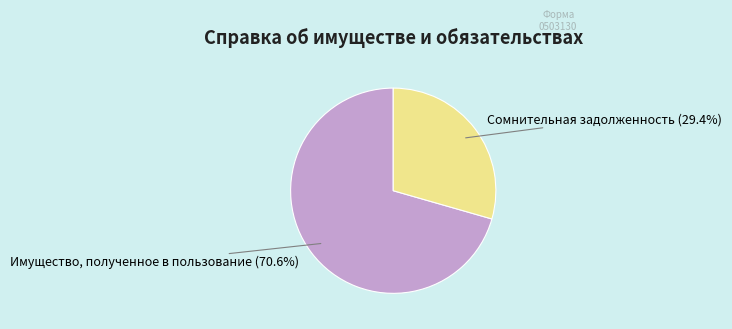

Does any single category account for the majority?

Yes